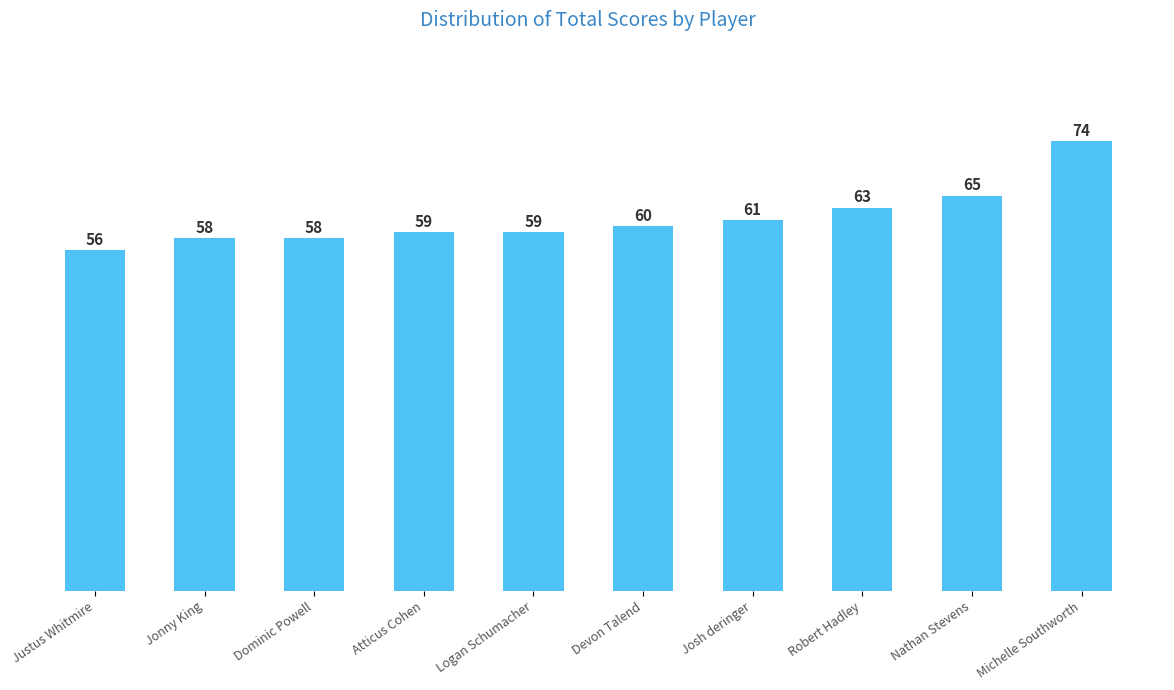

Does the chart contain stacked bars?

No